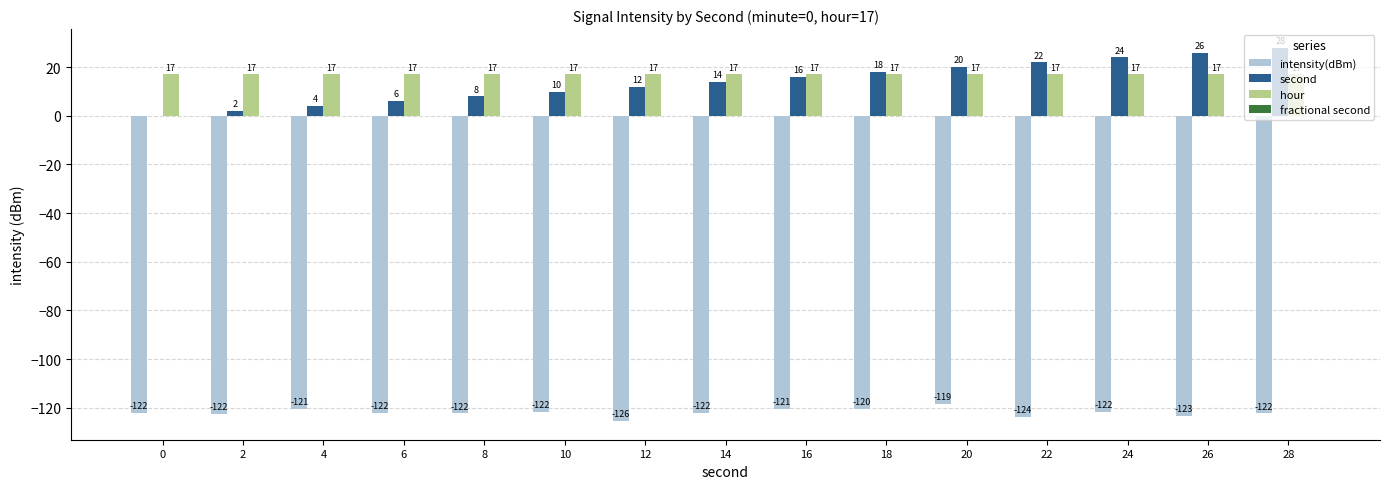

What is the spread (max minus min) of values at 26?

149.3